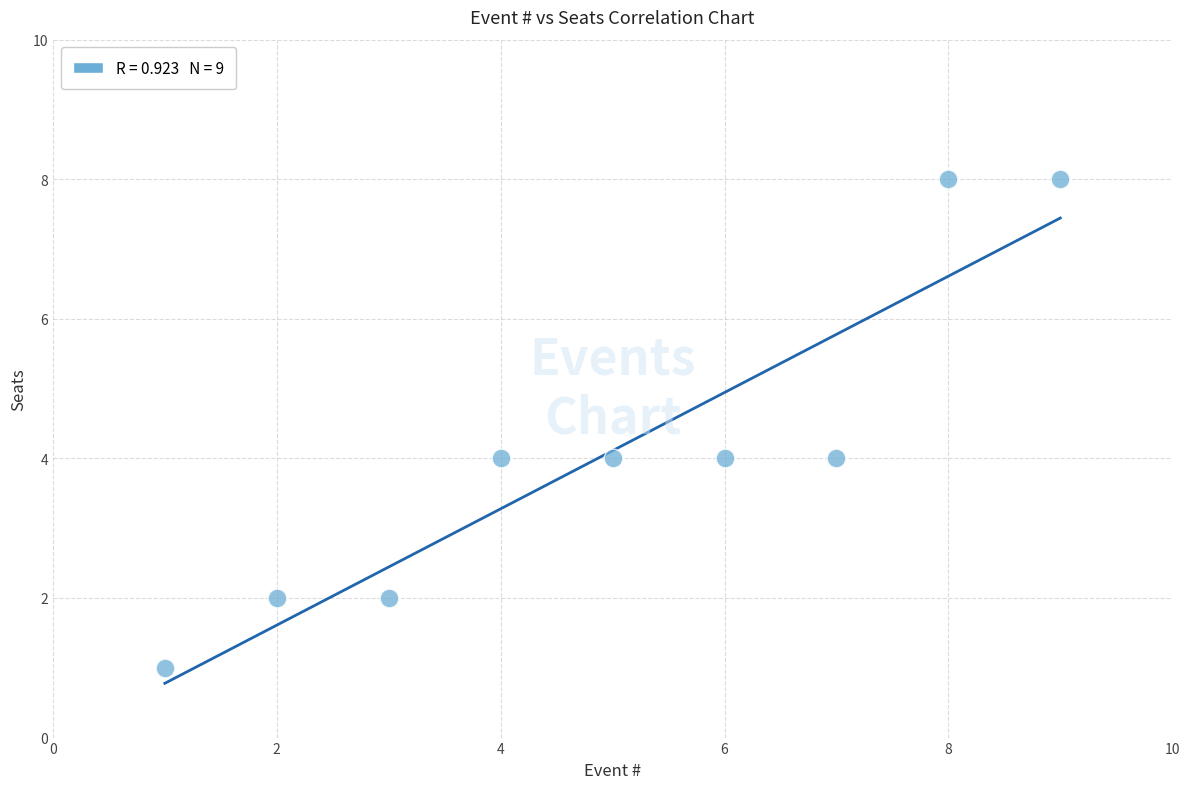

What is the range of X values (max minus min)?

8